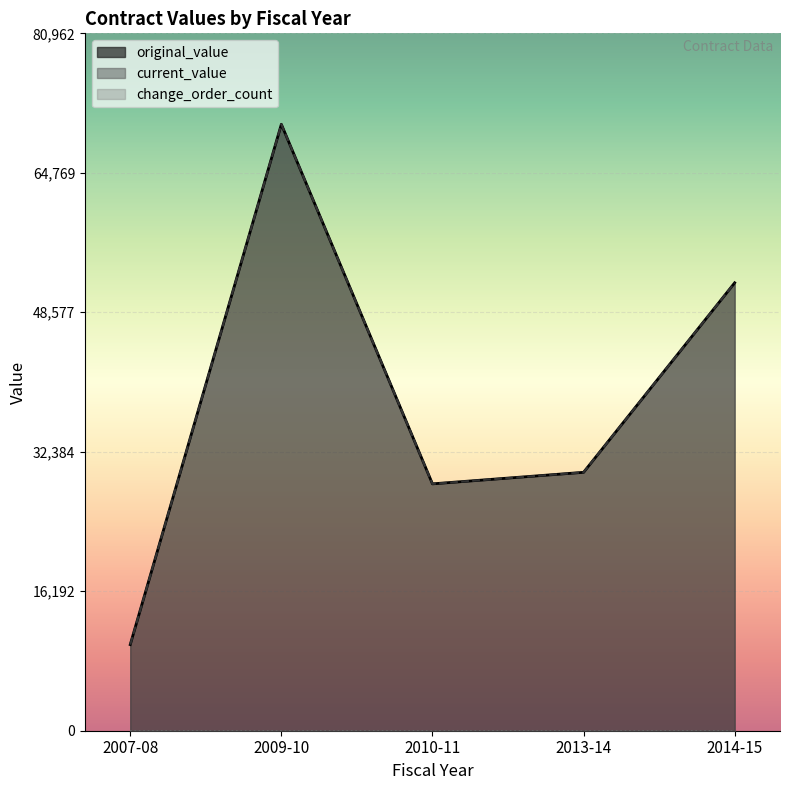

Which series has the largest total across all categories?

original_value